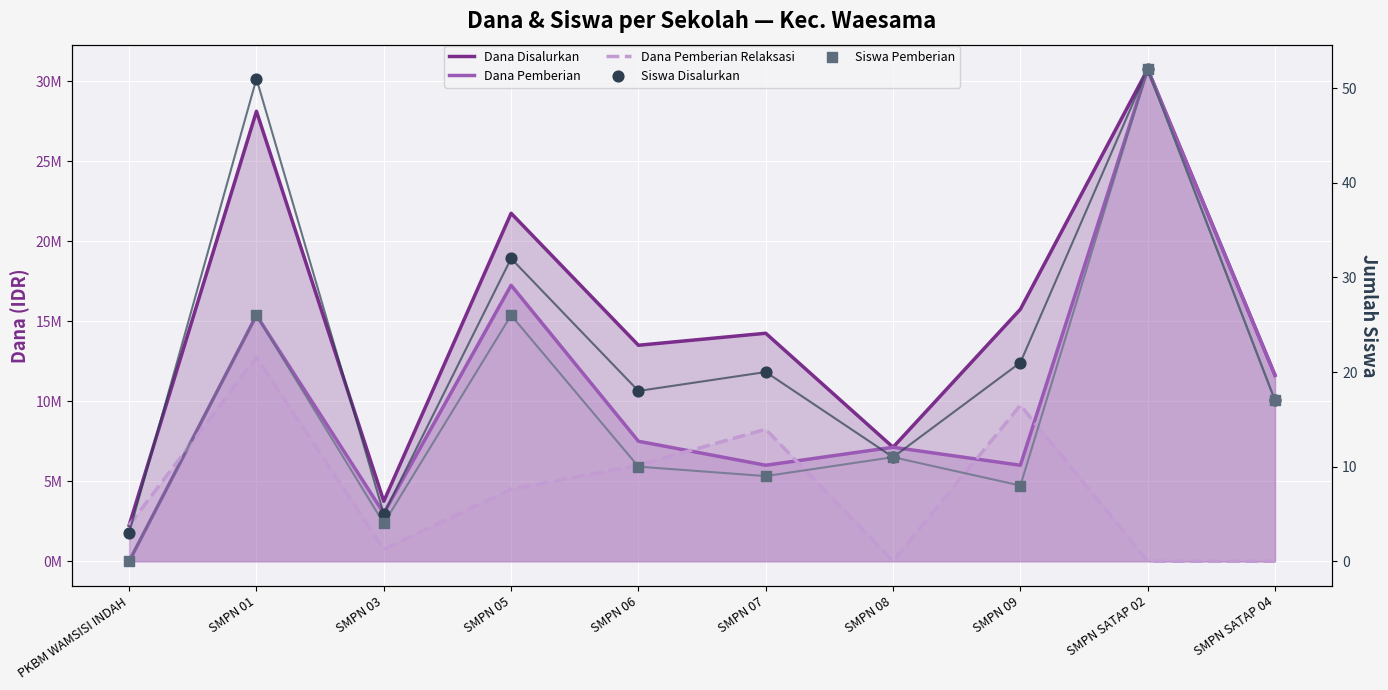

At which category is the sum across all series the highest?

SMPN SATAP 02